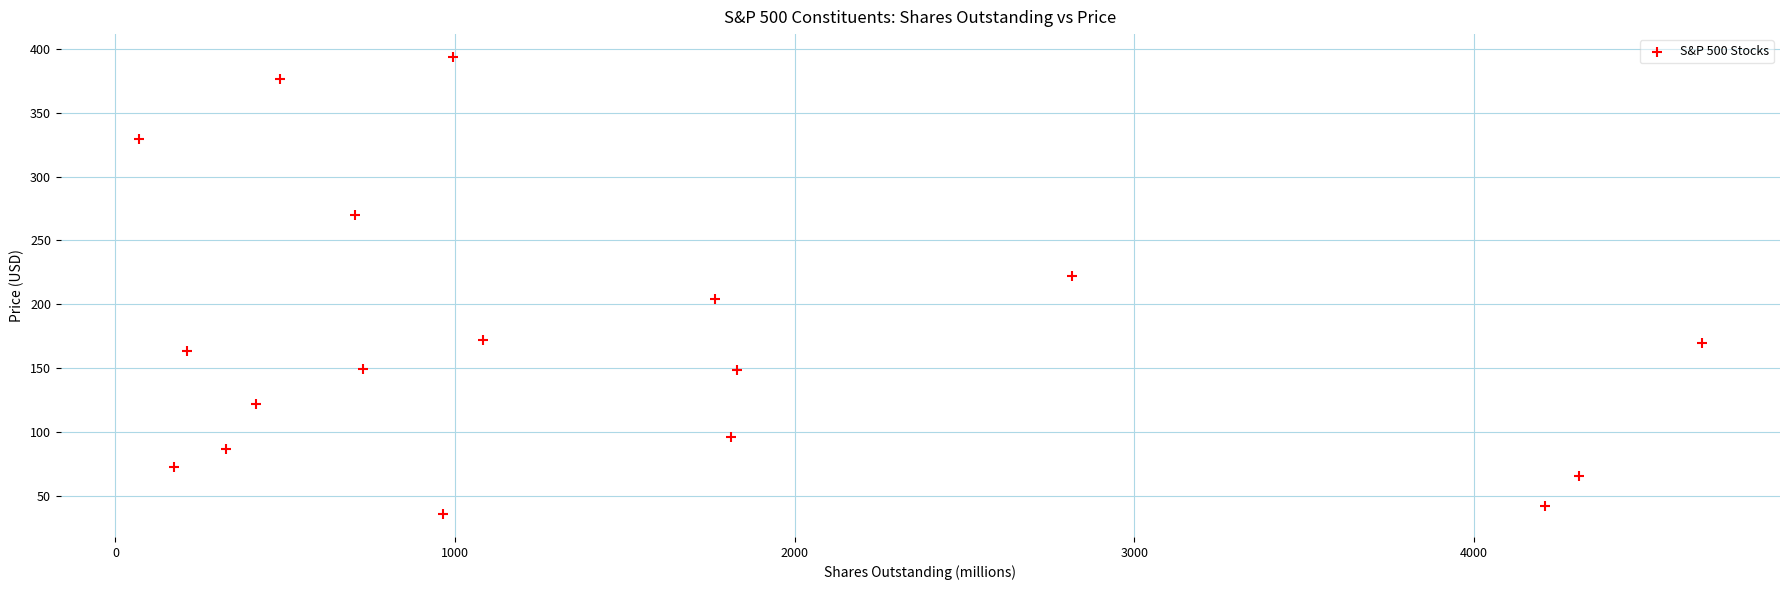

What is the range of Y values (max minus min)?

358.2